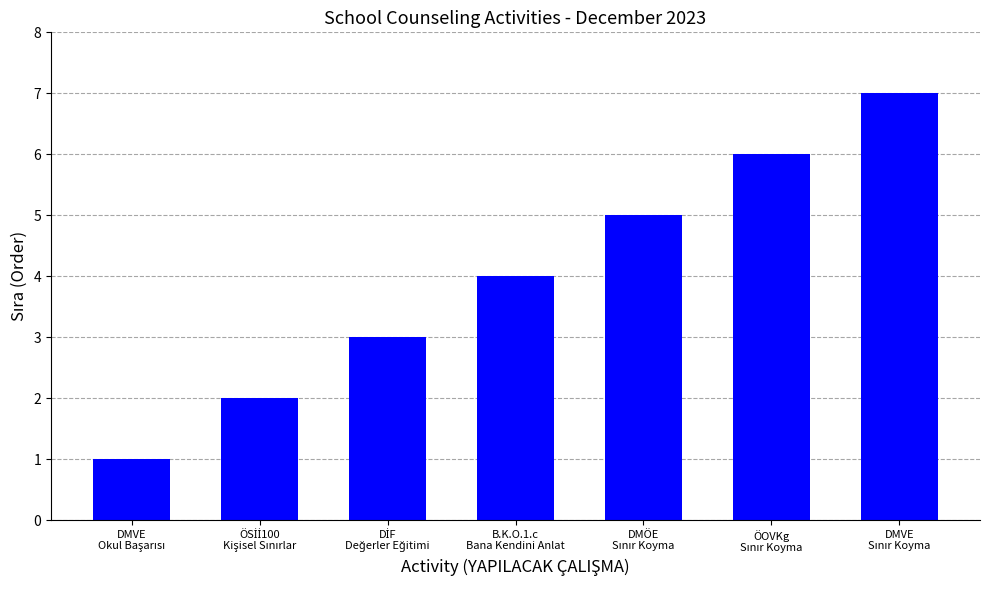

Count the values in the range 2 to 6.

5